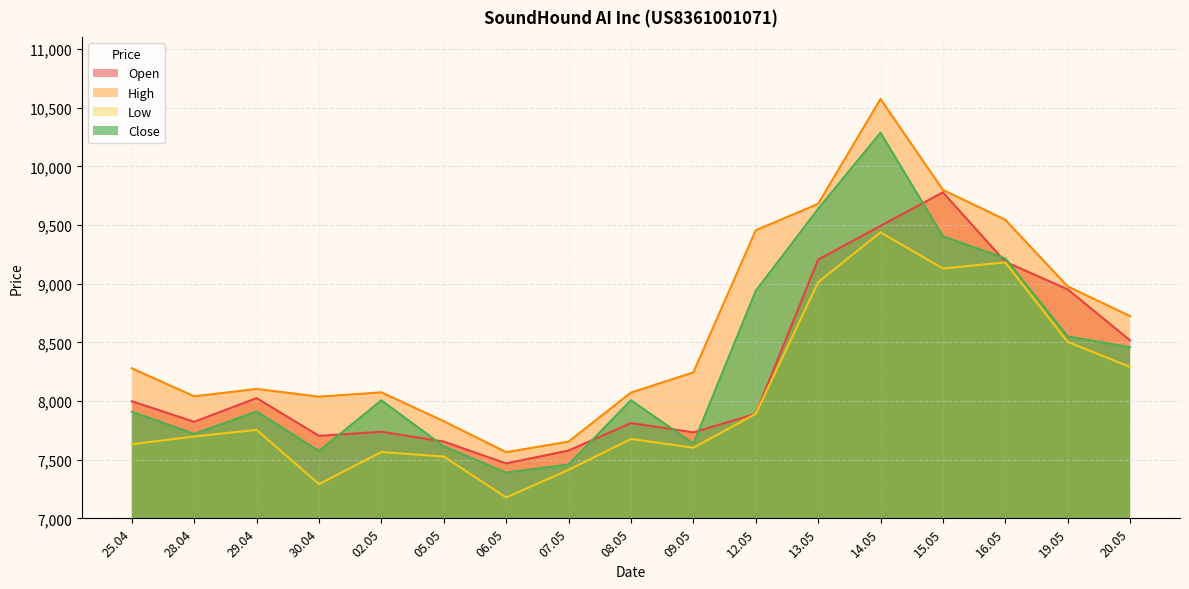

At which category does the chart reach its minimum across all series?

06.05